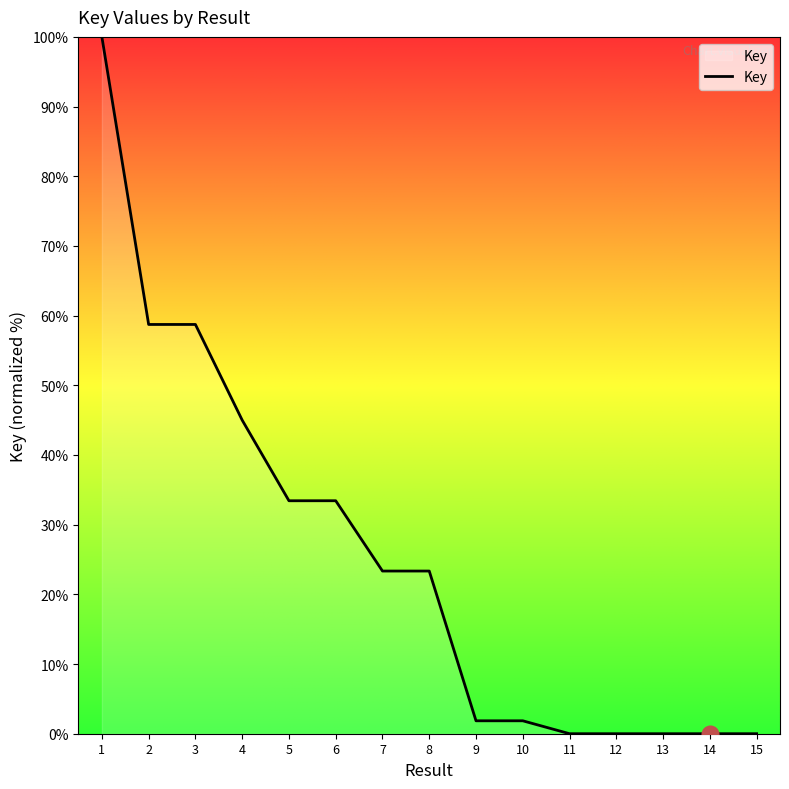

What is the greatest value displayed?

100.0